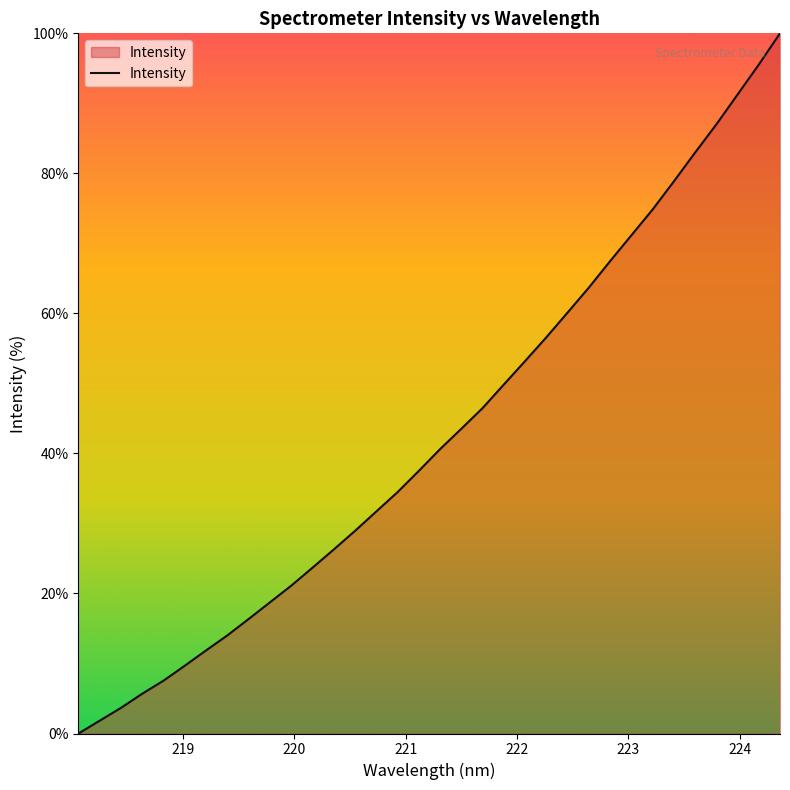

What is the greatest value displayed?

100.0